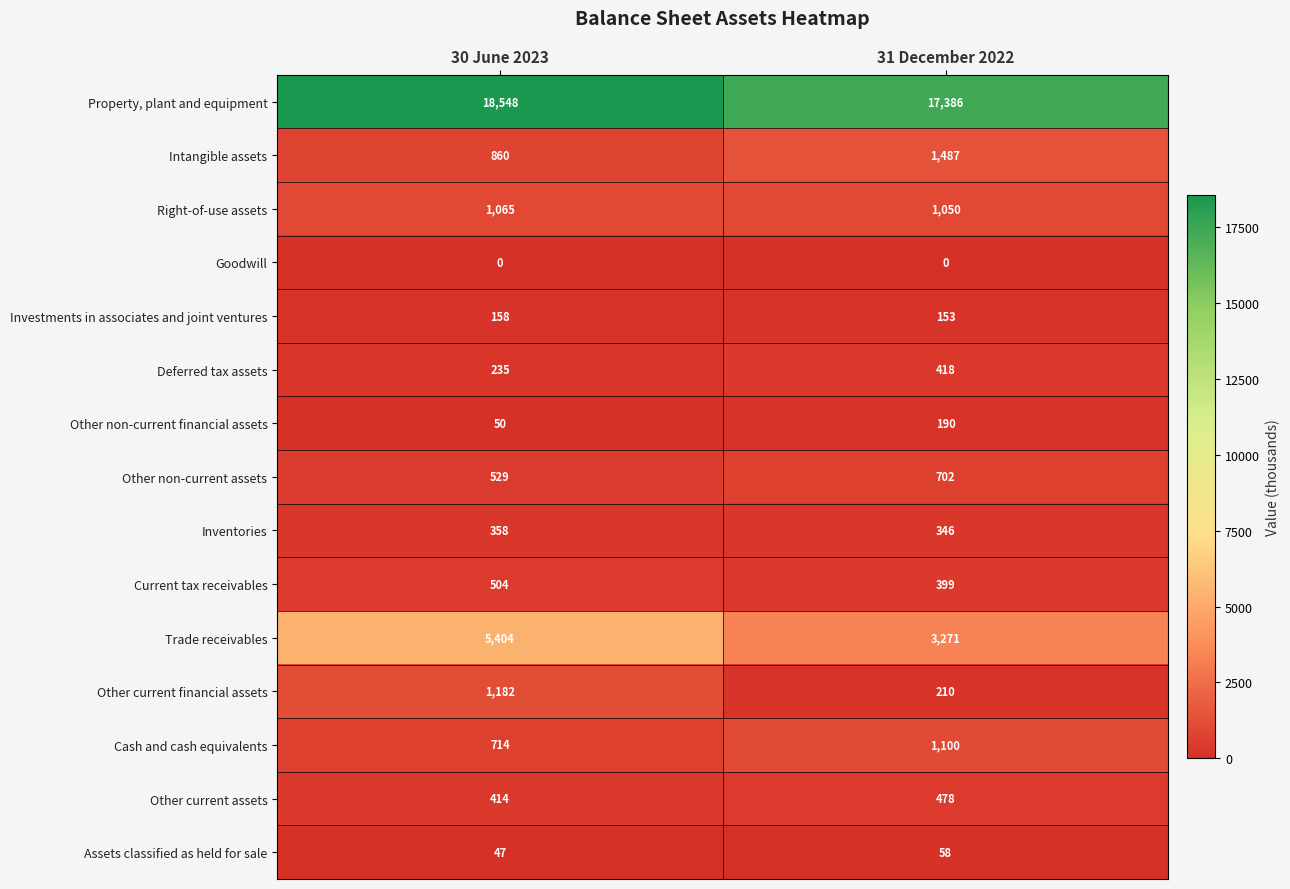

What is the minimum value for Investments in associates and joint ventures?

153